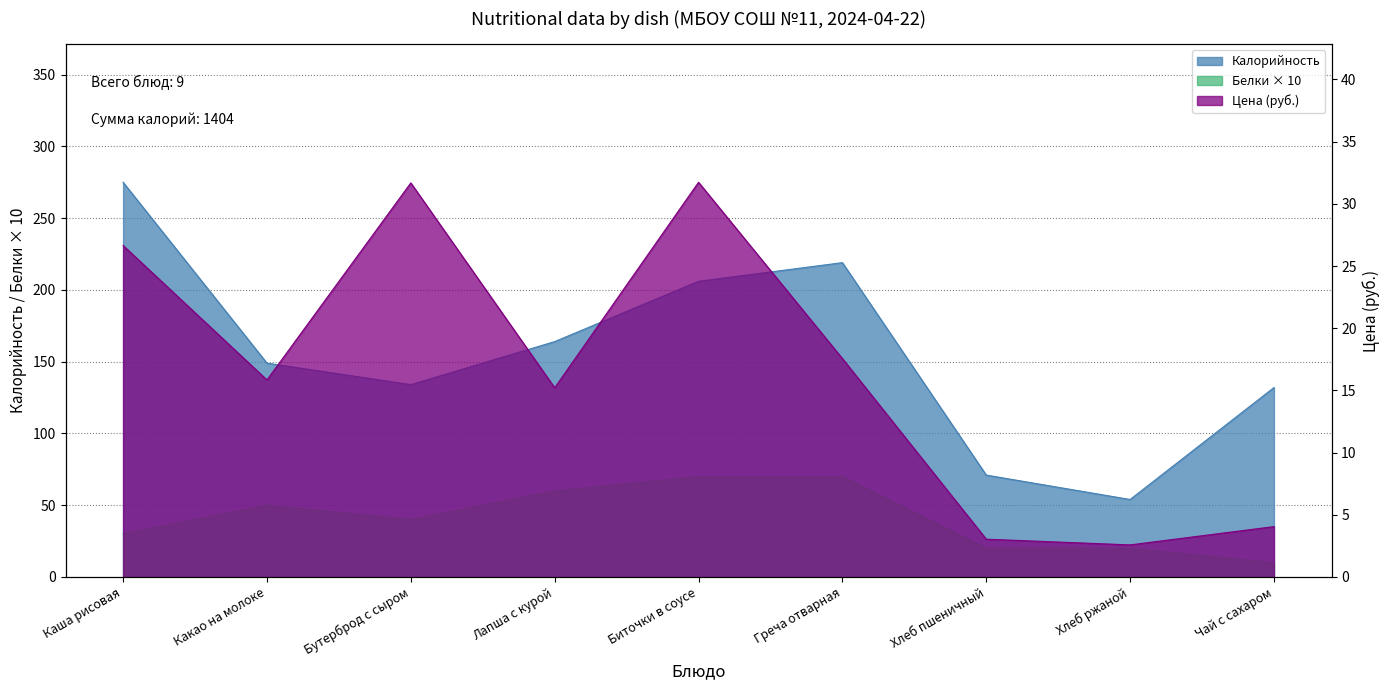

True or false: Калорийность and Цена cross at least once.

False